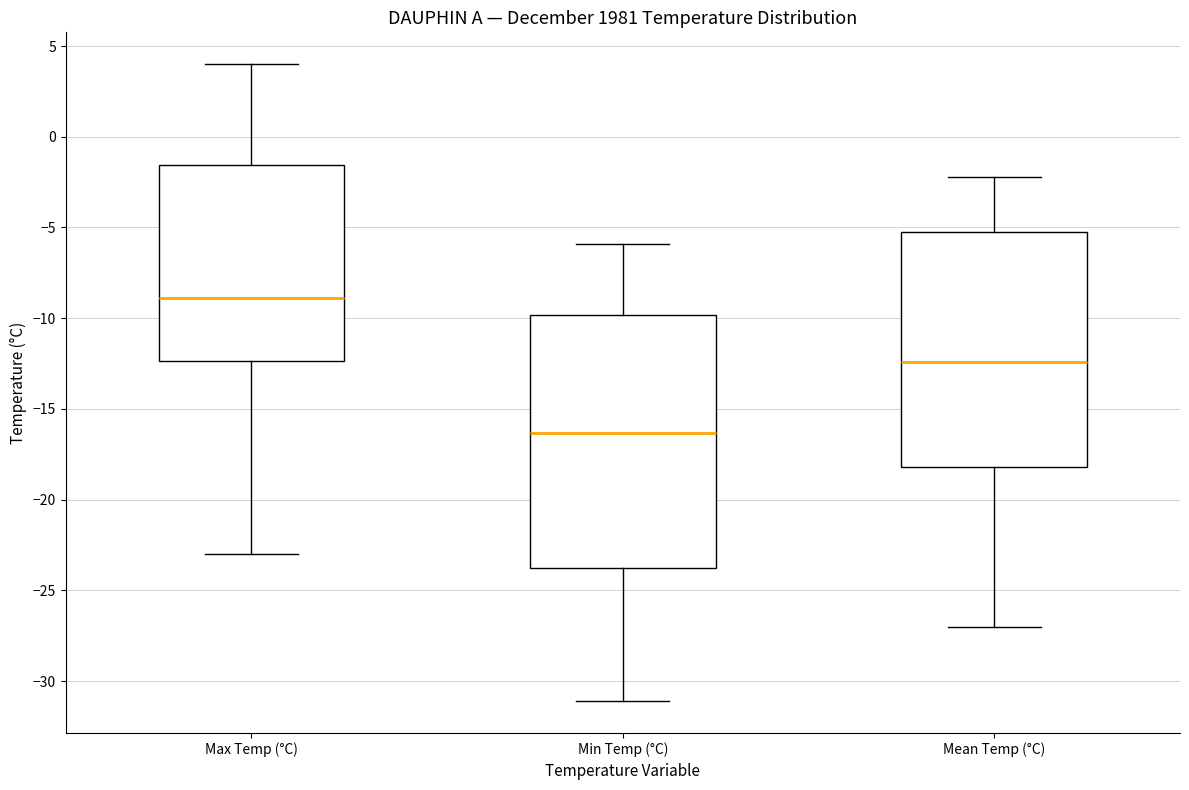

Reading left to right, read every box against the y-axis: the position of its median line, the range the box covers, and the ends of its whiskers. The values are not printed on the chart, so give them approximately, as read against the axis.

Max Temp (°C): median -9.0, box -12.5 to -1.5, whiskers -23.0 to 4.0
Min Temp (°C): median -16.5, box -23.5 to -10.0, whiskers -31.0 to -6.0
Mean Temp (°C): median -12.5, box -18.0 to -5.0, whiskers -27.0 to -2.0